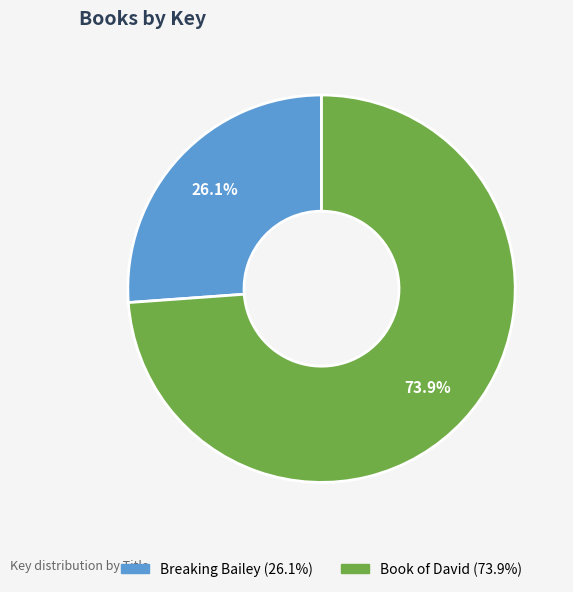

To the nearest percent, what is the difference between the Book of David and Breaking Bailey slice percentages?

48%